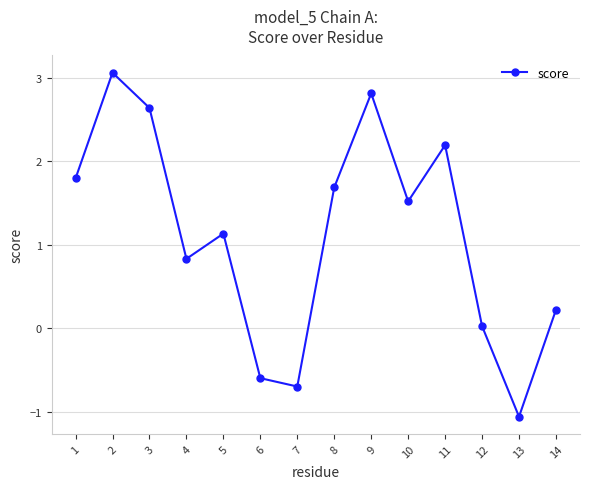

At which label is the value closest to 0?

12